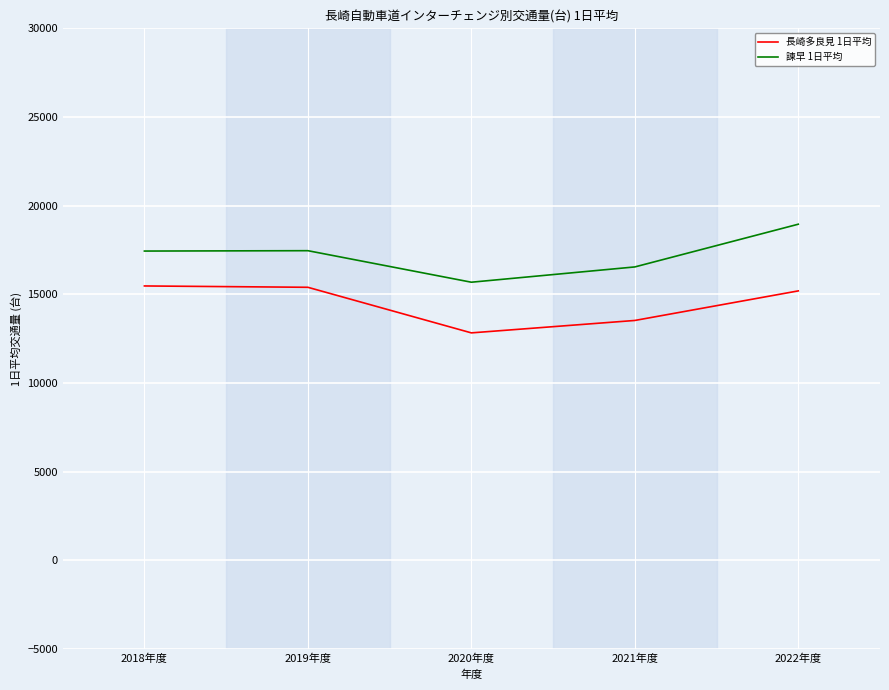

What is the greatest value displayed?

18955.9